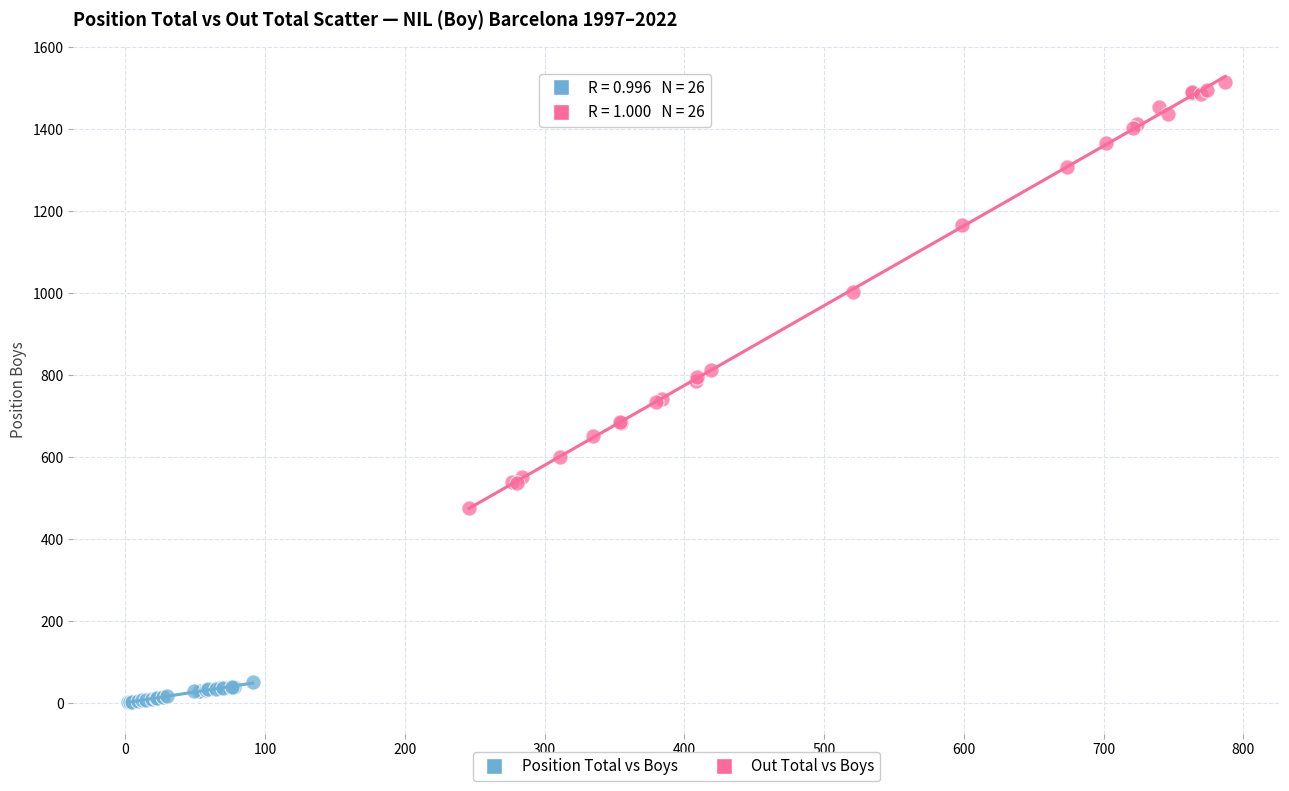

Which series has the largest Y range (max minus min)?

Out Total vs Boys